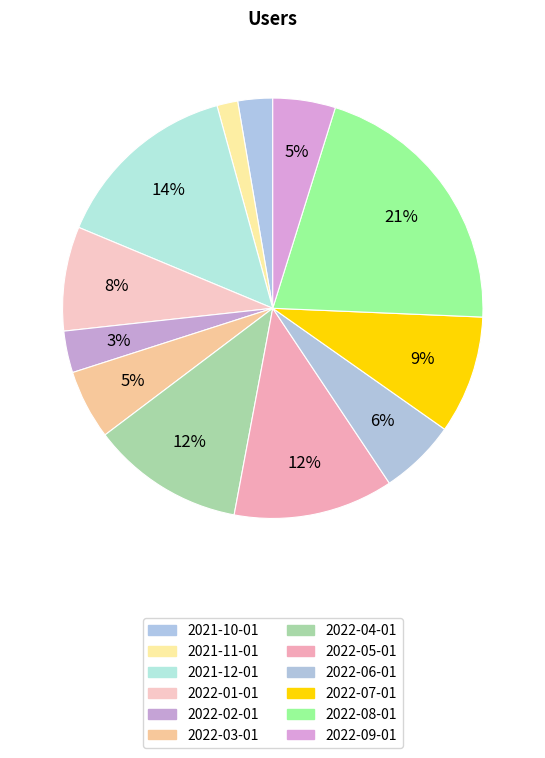

How many segments does this pie chart have?

12